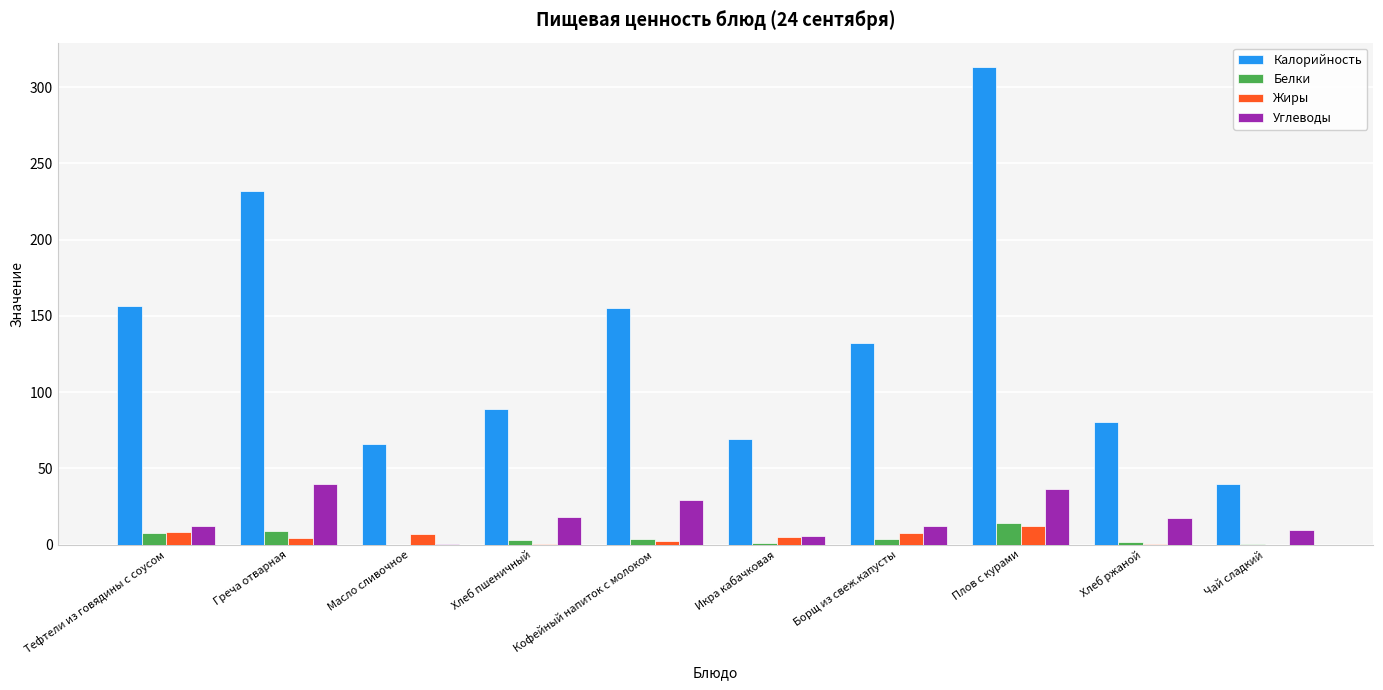

Which label corresponds to the largest value in the chart?

Плов с курами